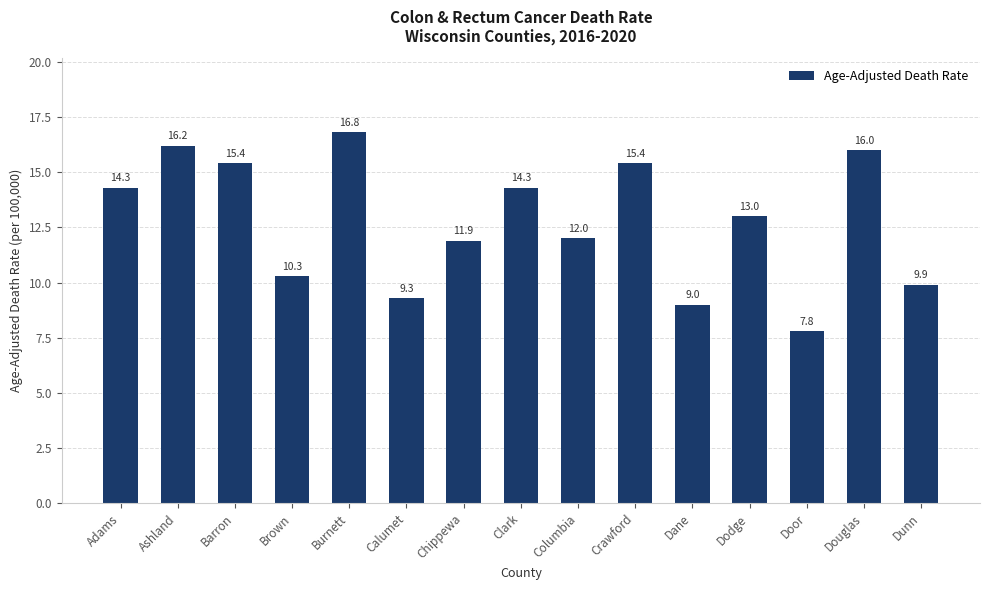

What is the greatest value displayed?

16.8